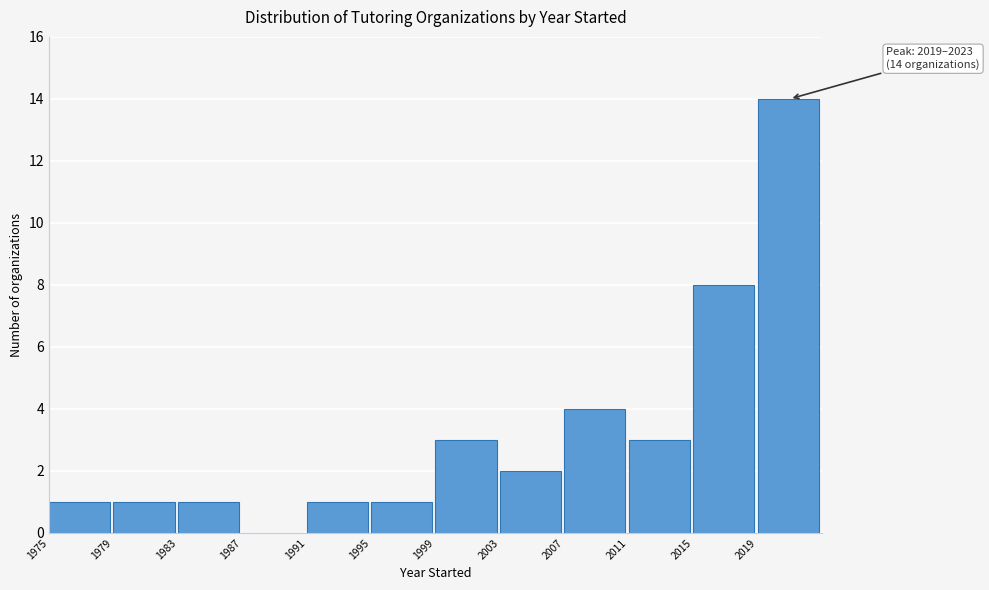

Which range on the x-axis has the tallest bar?

2019 to 2023